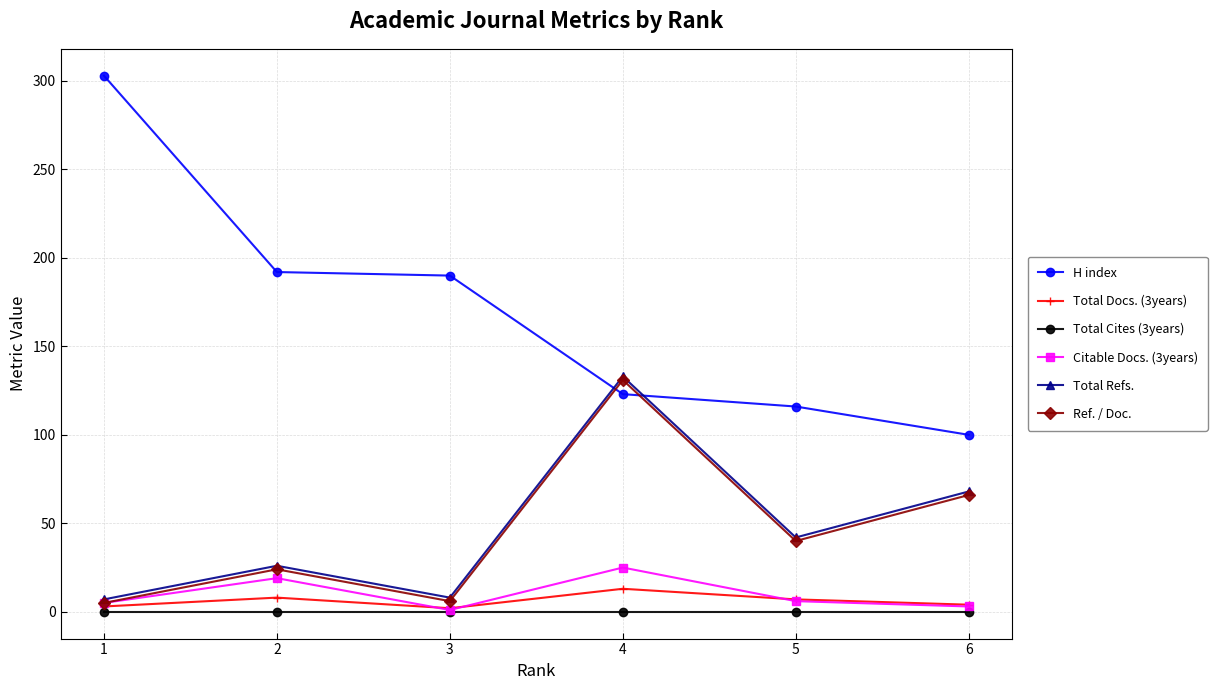

True or false: H index has more than 1 points higher than both neighbors.

False